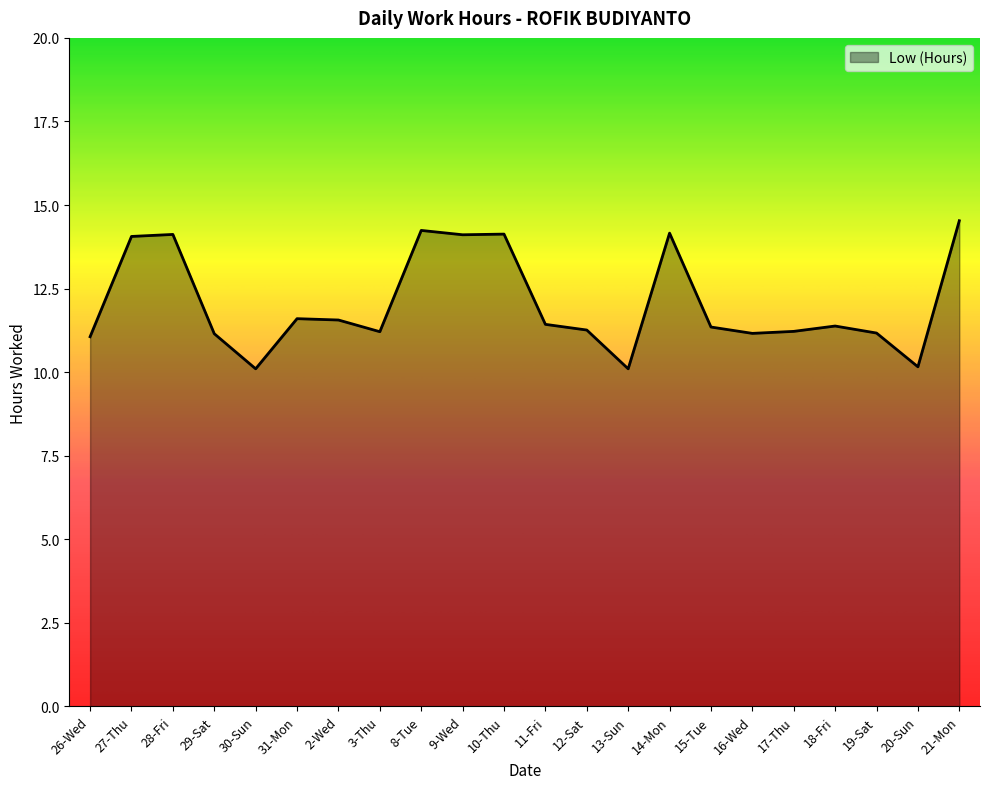

What is the maximum value shown in the chart?

14.5